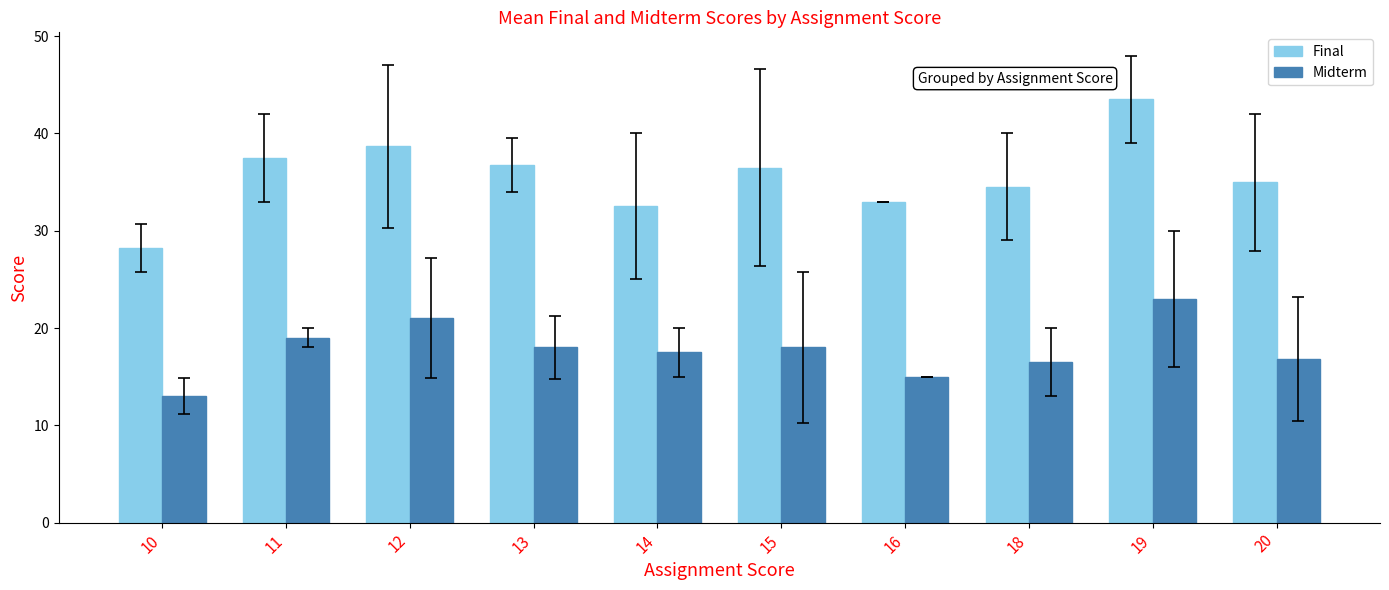

What are all the series names shown in the legend?

Final, Midterm